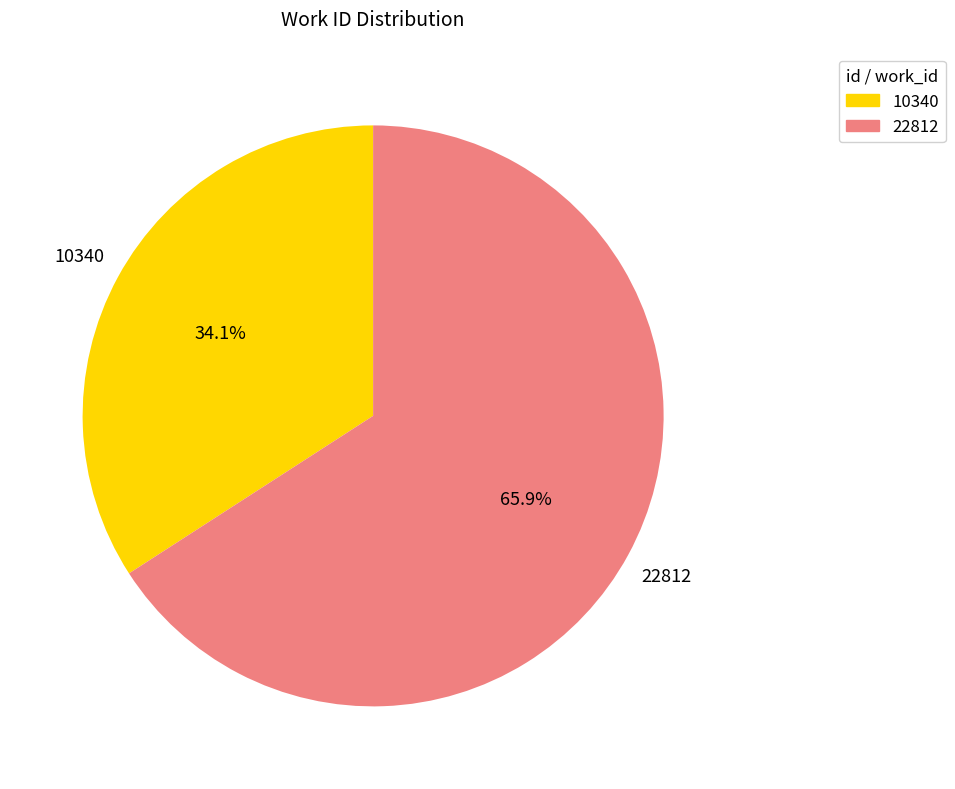

What is the majority slice?

22812